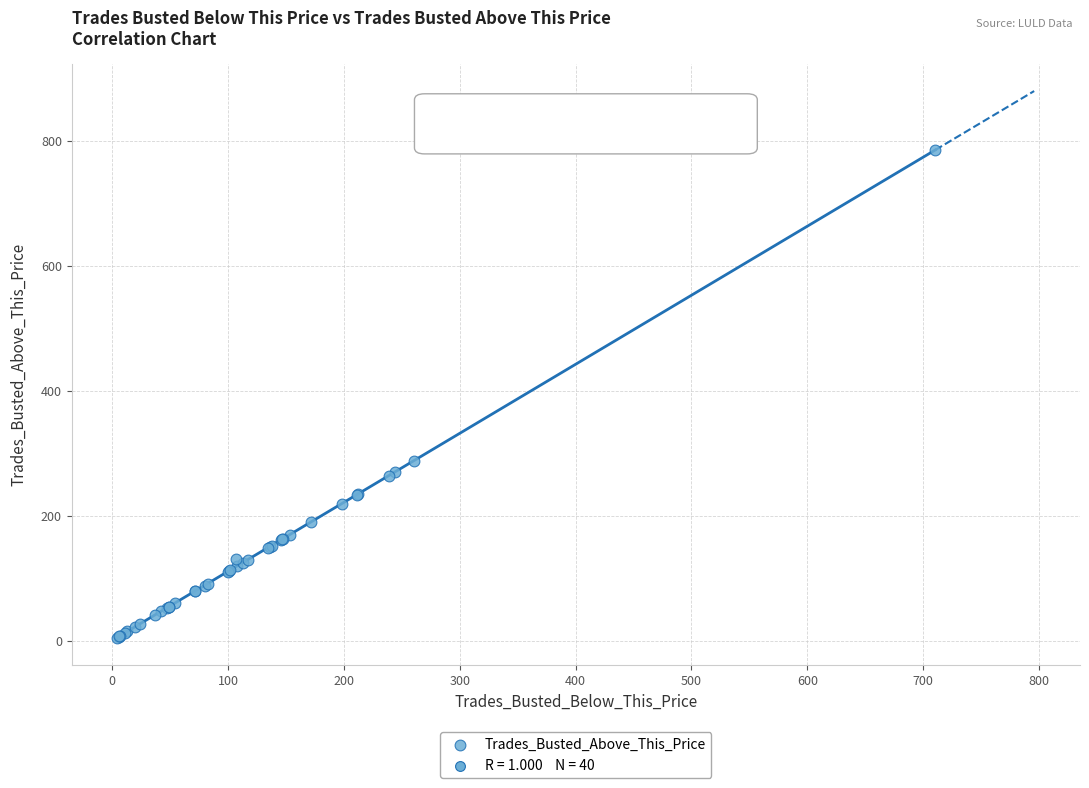

What Y value in the scatter plot is closest to 395?

287.7